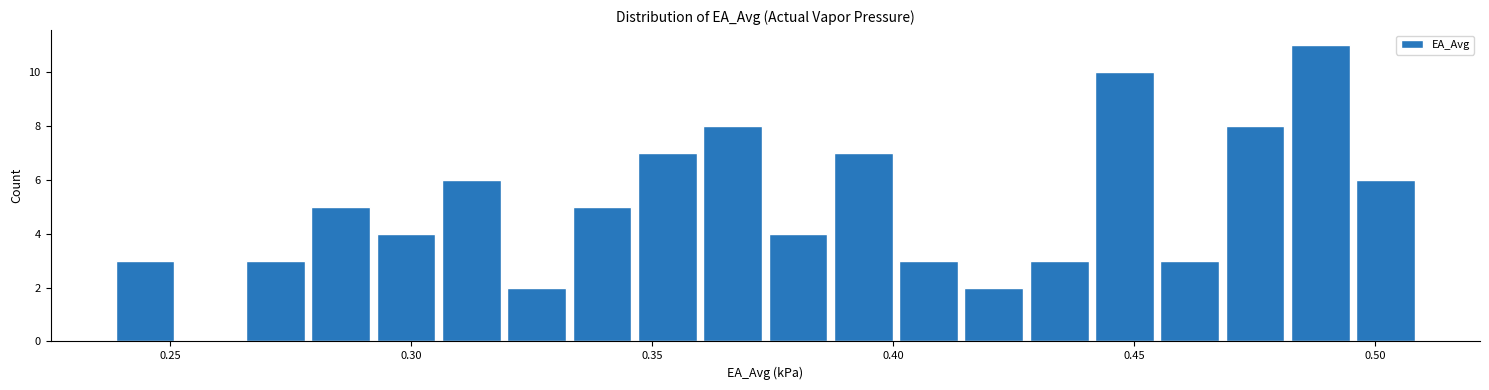

Around what value on the x-axis is the tallest bar? Give the approximate position of its centre, as read against the axis.

0.490